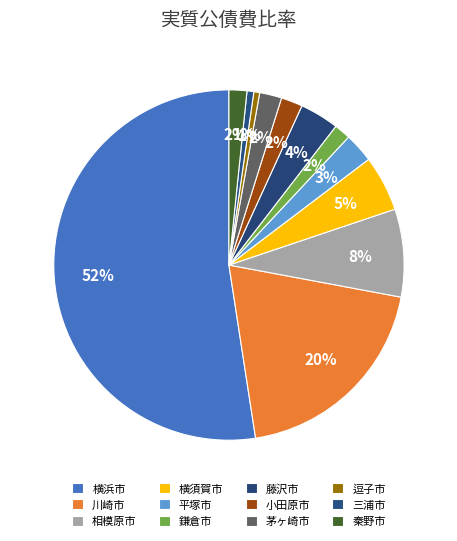

Is there a majority slice in this chart?

Yes